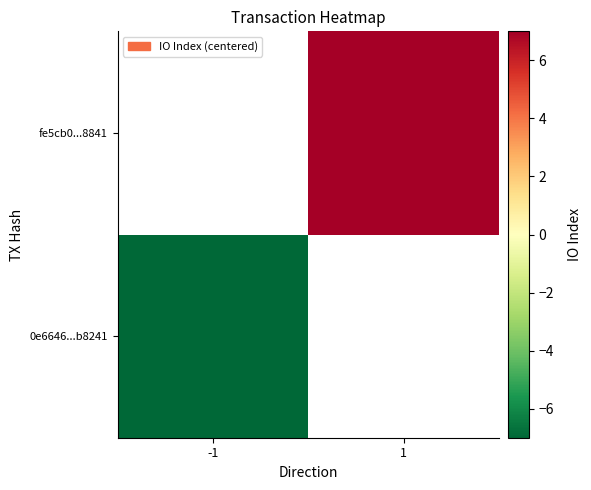

The fe5cb0...8841 series shows 7.0 at 1. True or false?

True